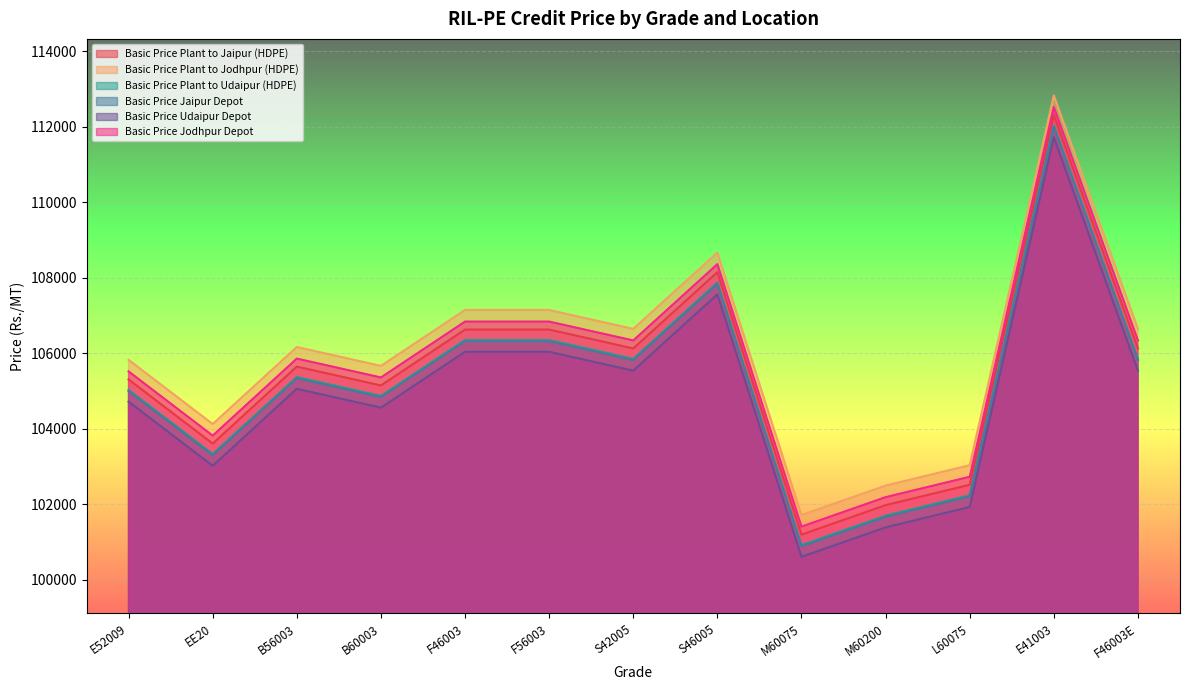

In Basic Price Udaipur Depot, how many points are higher than both neighbors (excluding endpoints)?

3